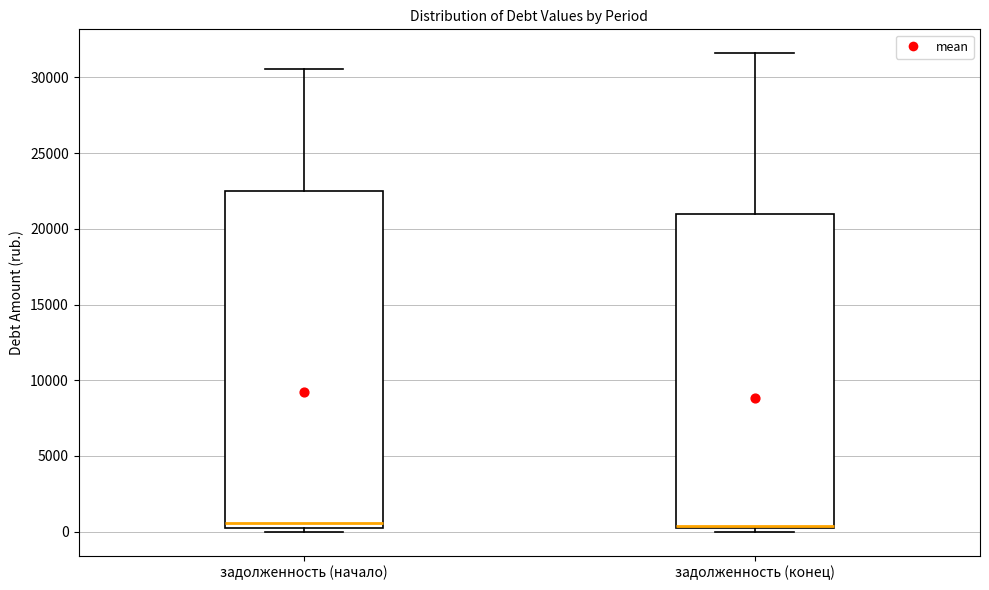

Where is the upper edge of the box for задолженность (конец) on the y-axis? The values are not printed on the chart, so give them approximately, as read against the axis.

21000